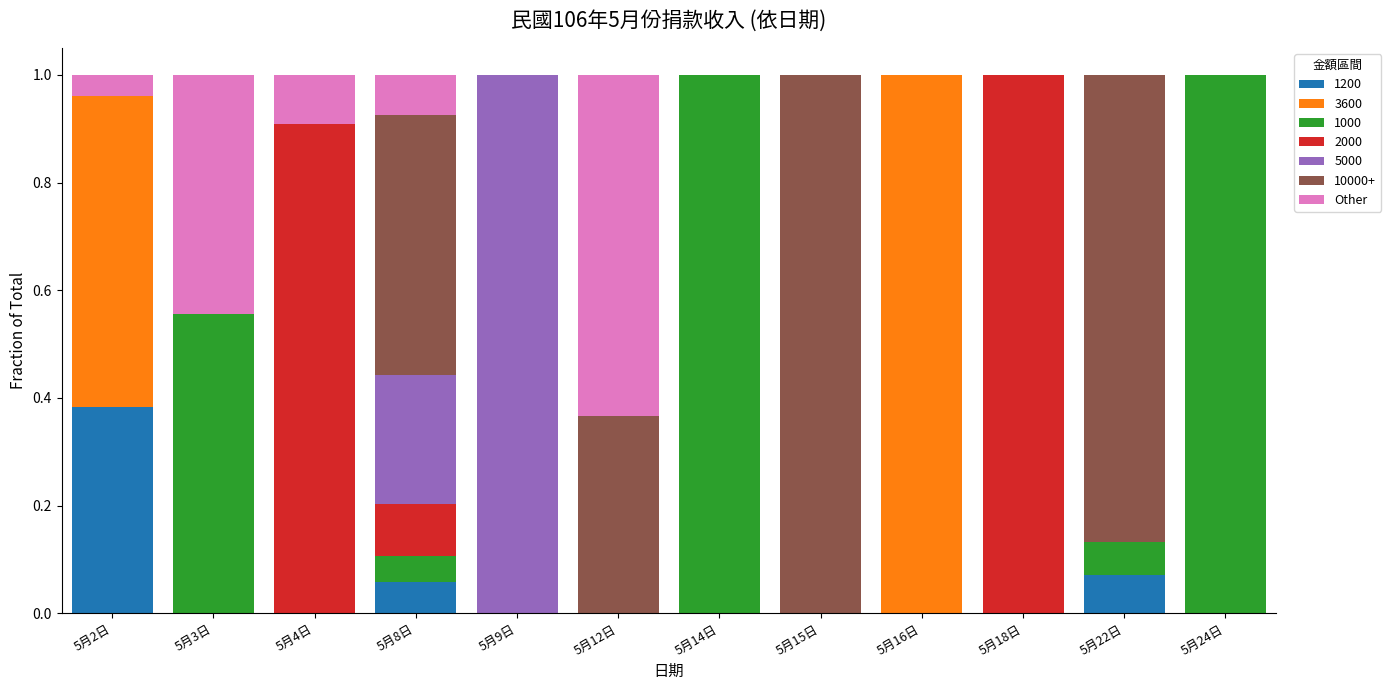

What is the total value across all series at 5月18日?

1.0